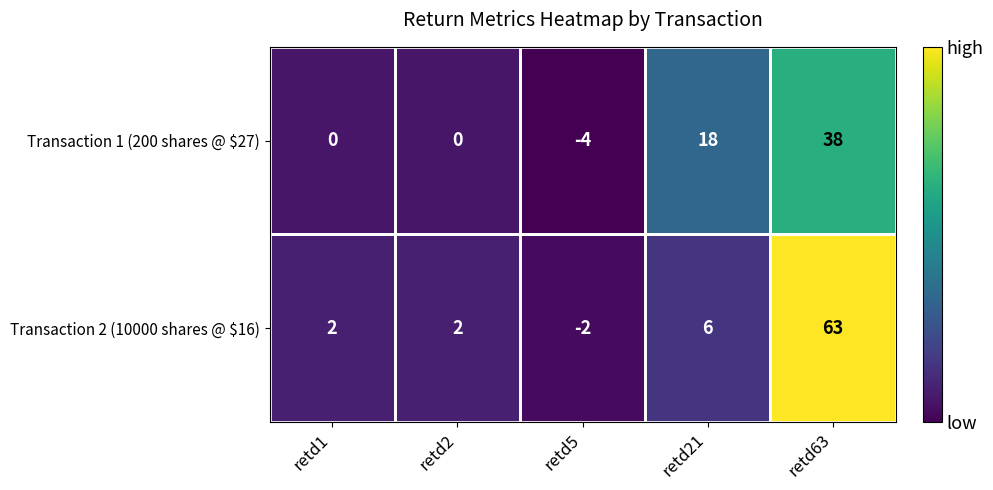

How many values in Transaction 2 (10000 shares @ $16) are below zero?

1